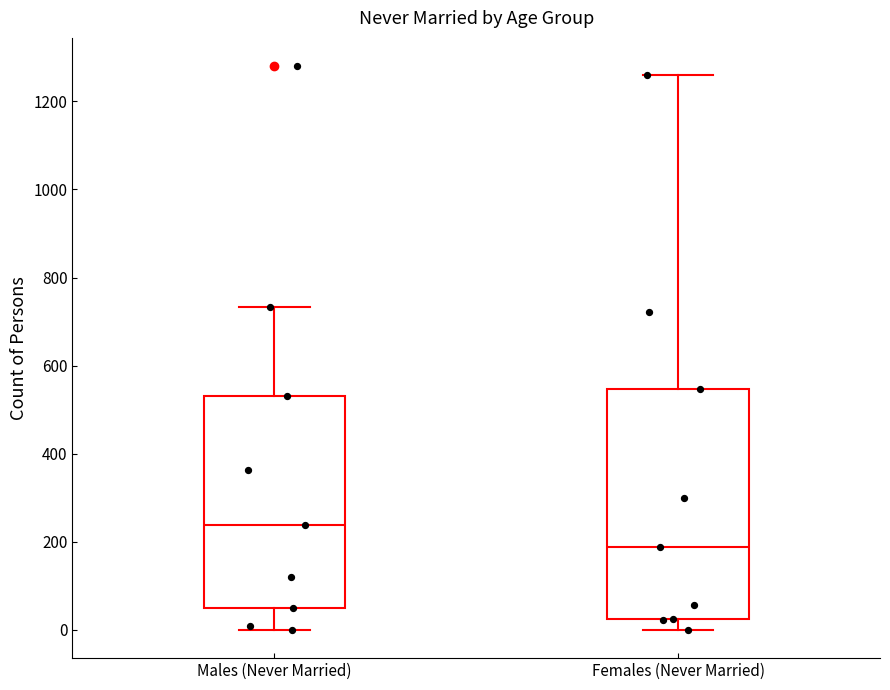

Where is the upper edge of the box for Females (Never Married) on the y-axis? The values are not printed on the chart, so give them approximately, as read against the axis.

540